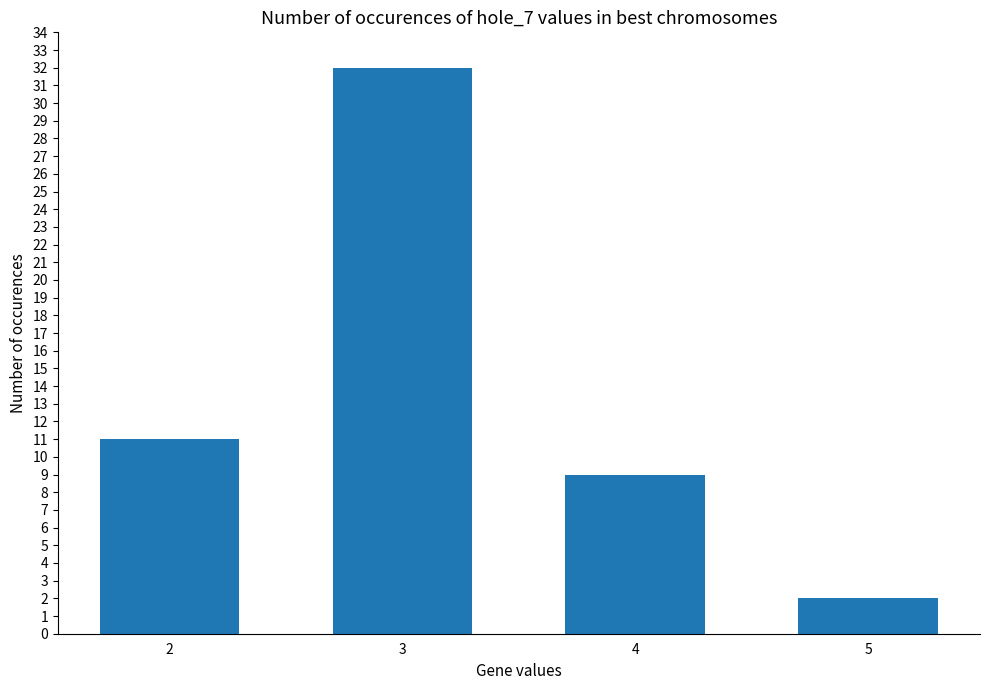

Where is the data nearest to the value 17?

2